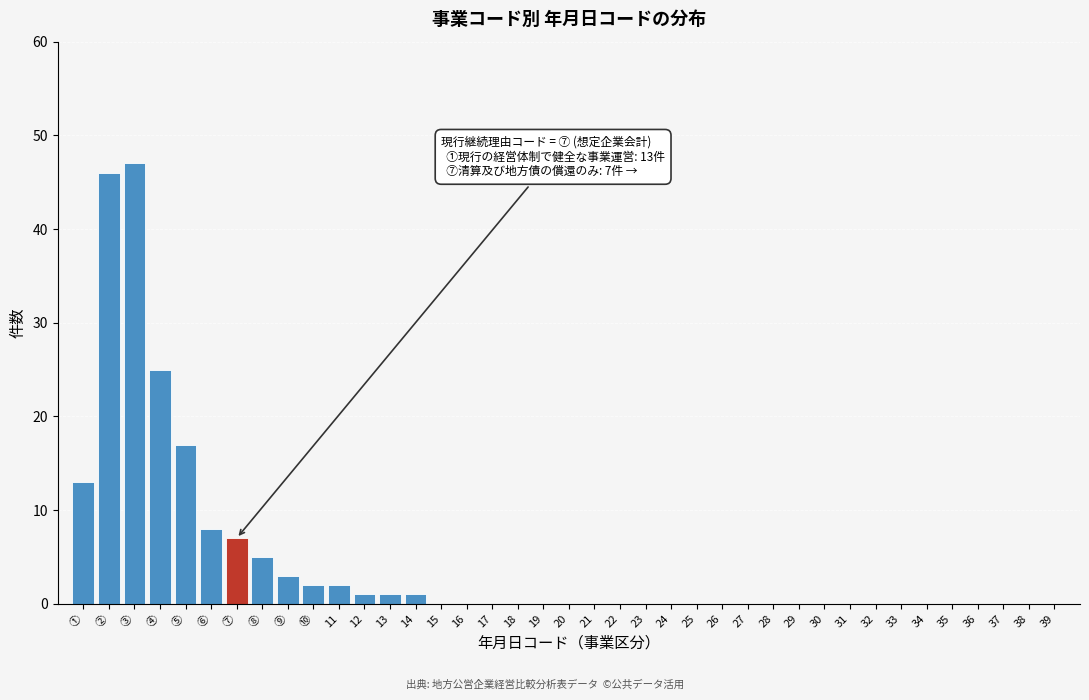

Between 26 and ⑤, which is larger?

⑤